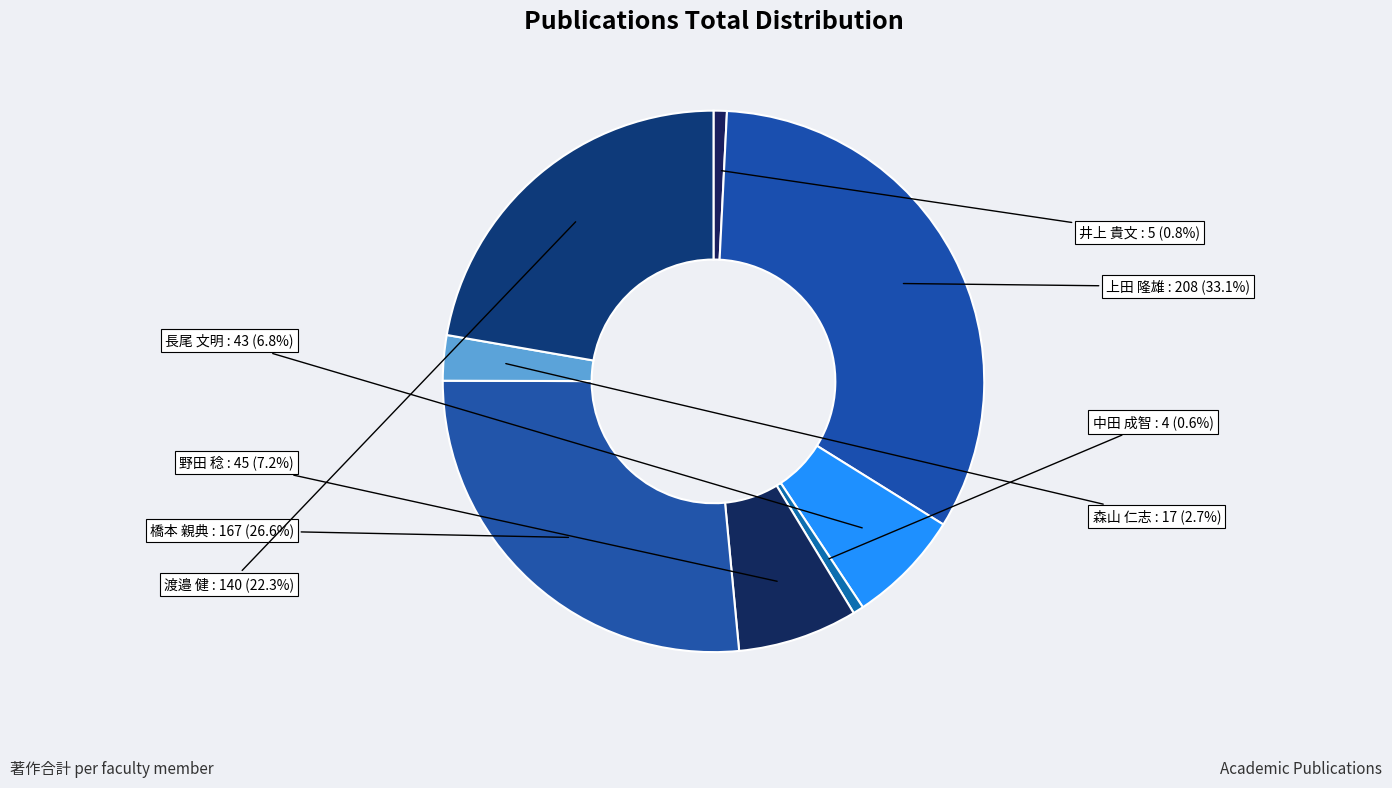

How many slices are in this pie chart?

8